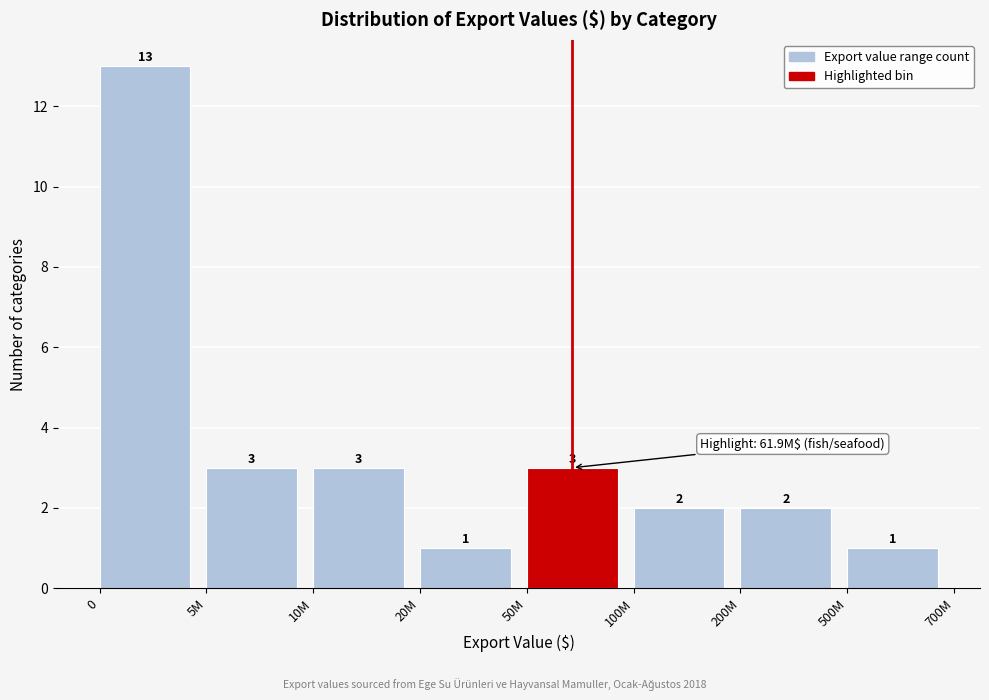

Reading left to right, extract all data points from this chart.

0=13	5M=3	10M=3	20M=1	50M=3	100M=2	200M=2	500M=1